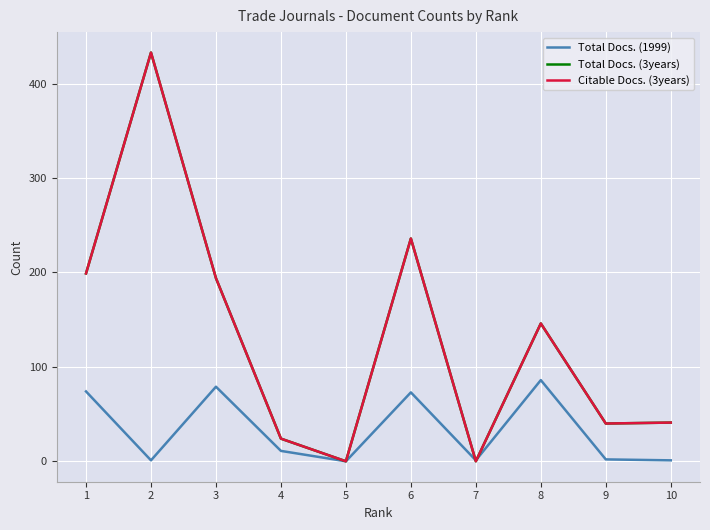

Between 2 and 8, which series saw the biggest shift?

Total Docs. (3years)